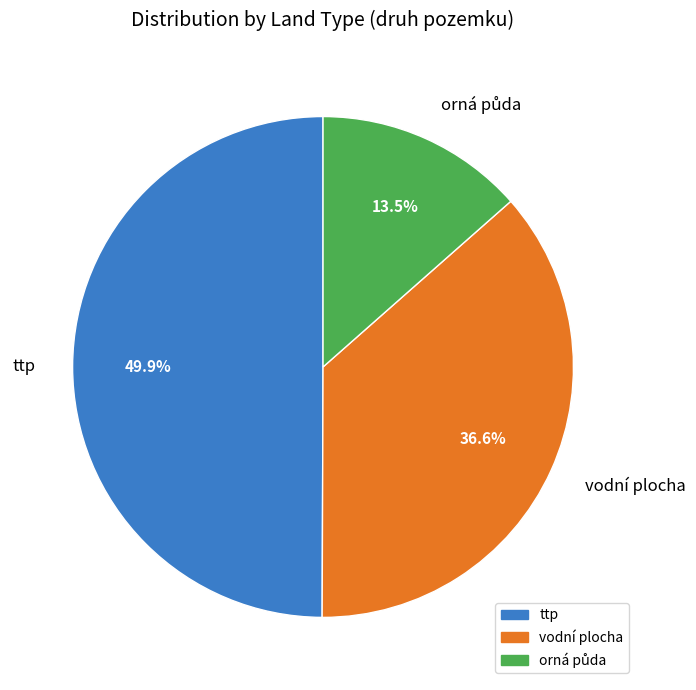

Is it true that vodní plocha is 1% of the pie?

False